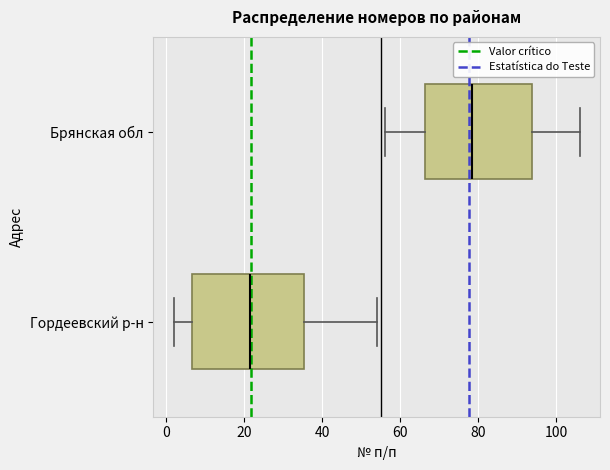

Which box has the furthest to the left median line?

Гордеевский р-н